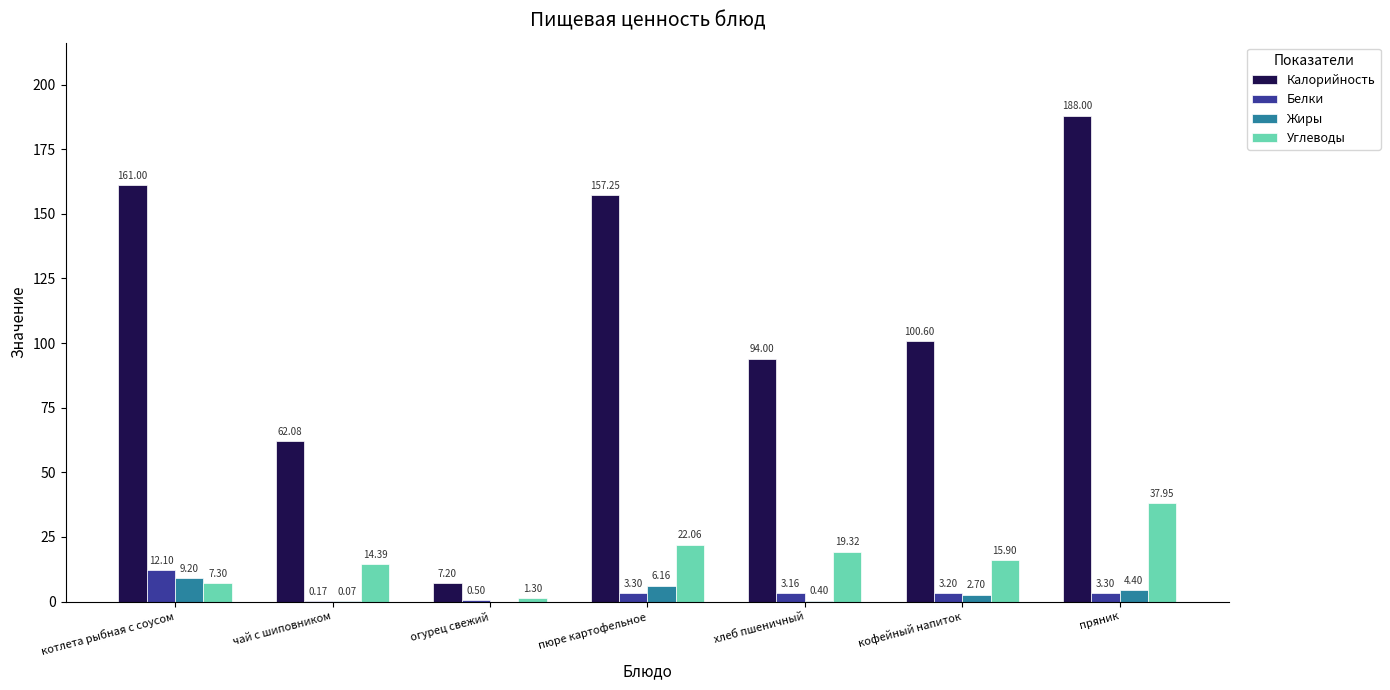

What is the total value across all series at чай с шиповником?

76.7